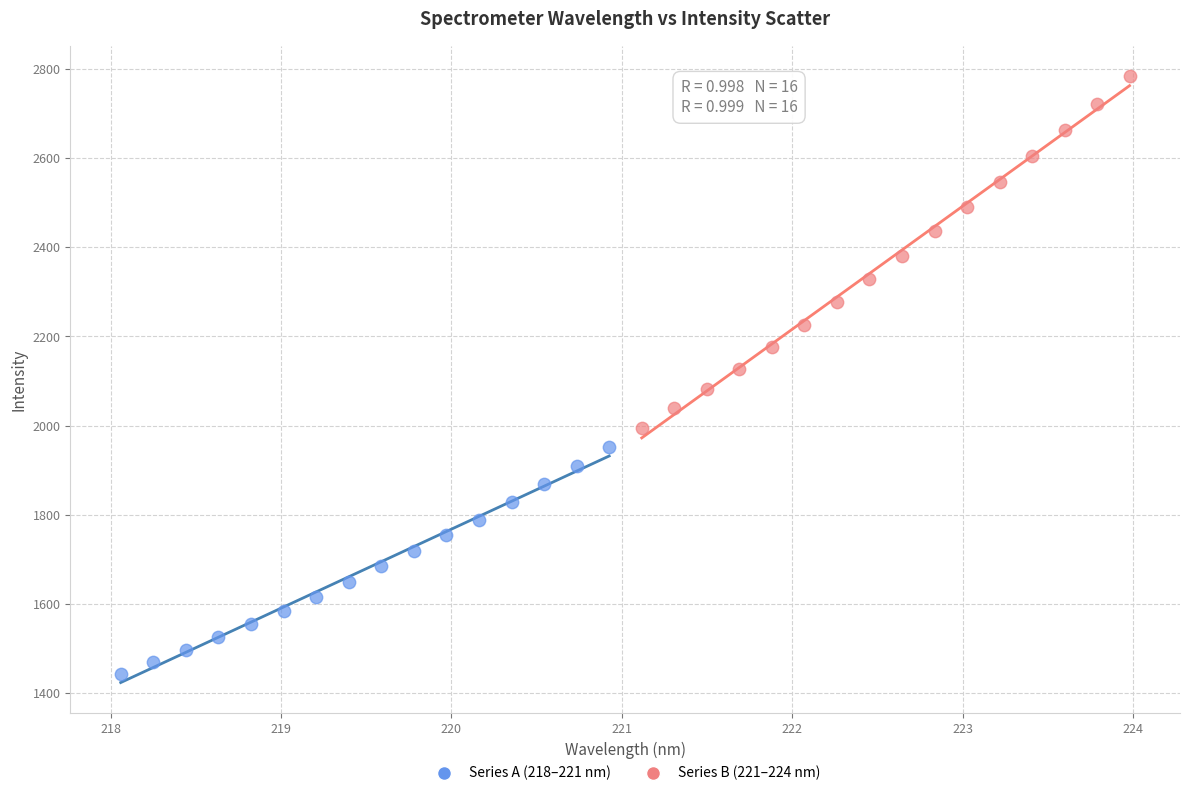

What are all the series names shown in the legend?

Series A (218–221 nm), Series B (221–224 nm)